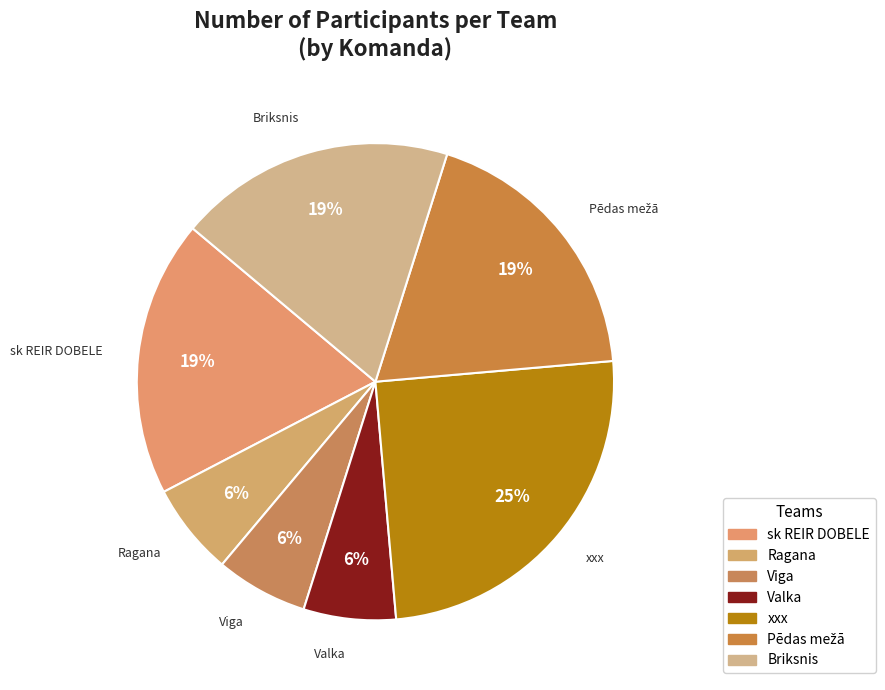

Which slice is the smallest?

Ragana